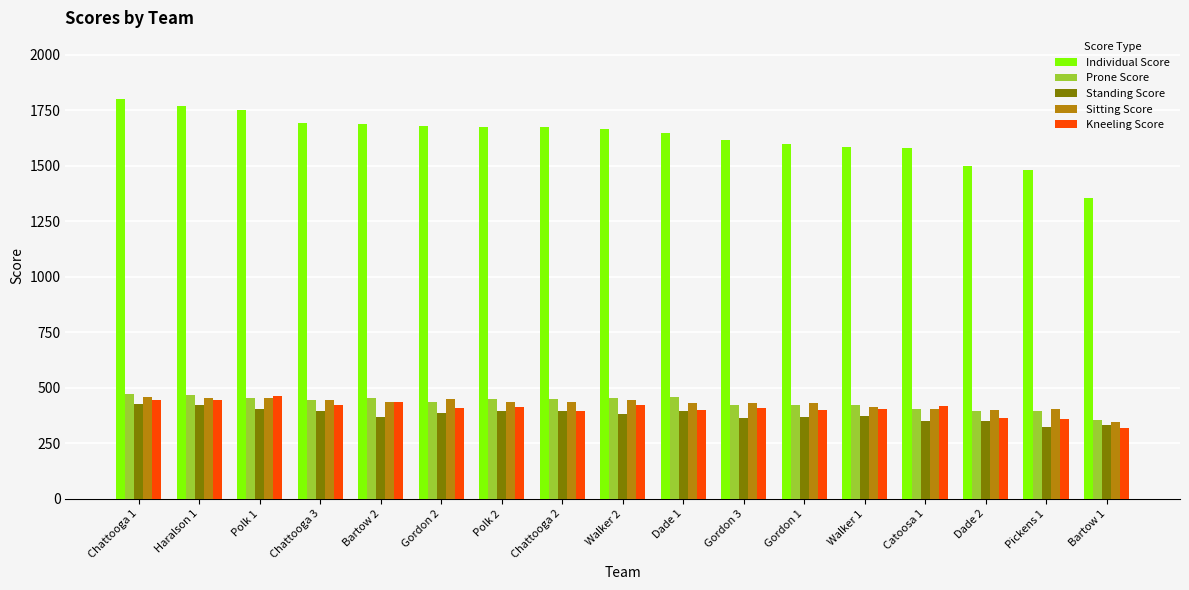

Count the number of data series in this chart.

5